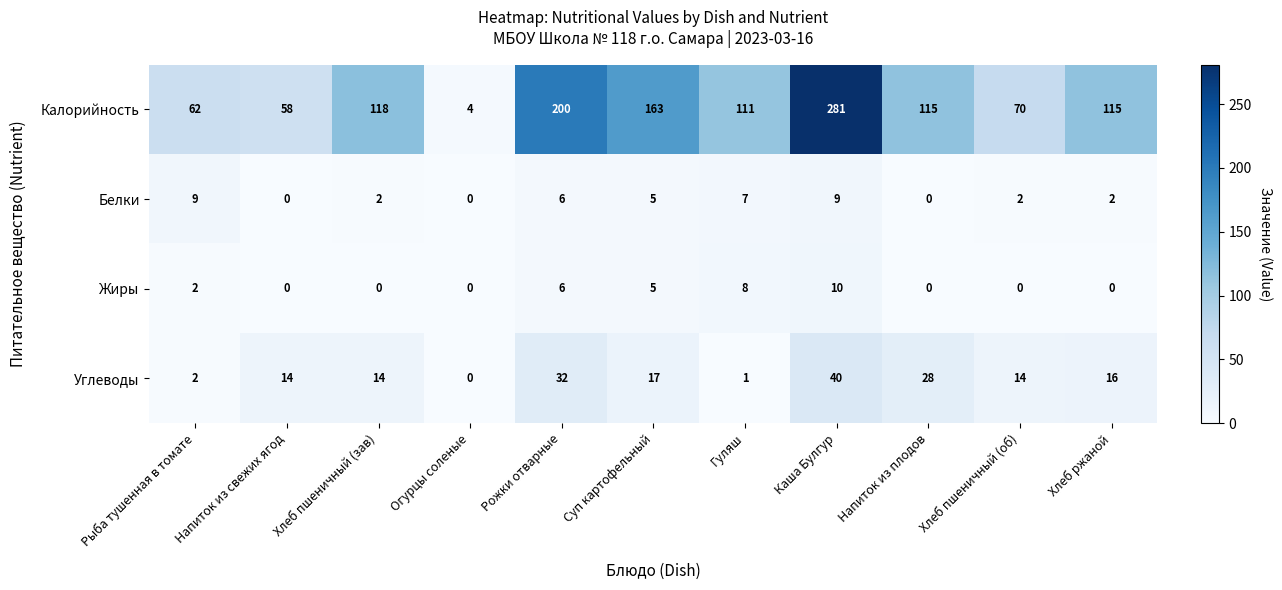

Which label corresponds to the largest value in the chart?

Каша Булгур